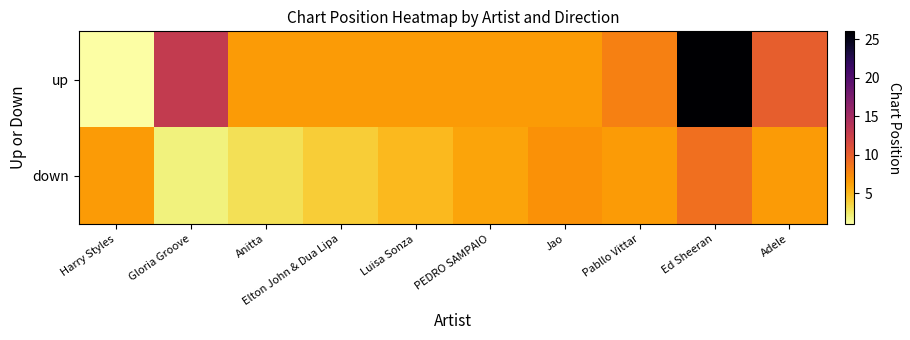

Between Ed Sheeran and Harry Styles, which is larger?

Ed Sheeran